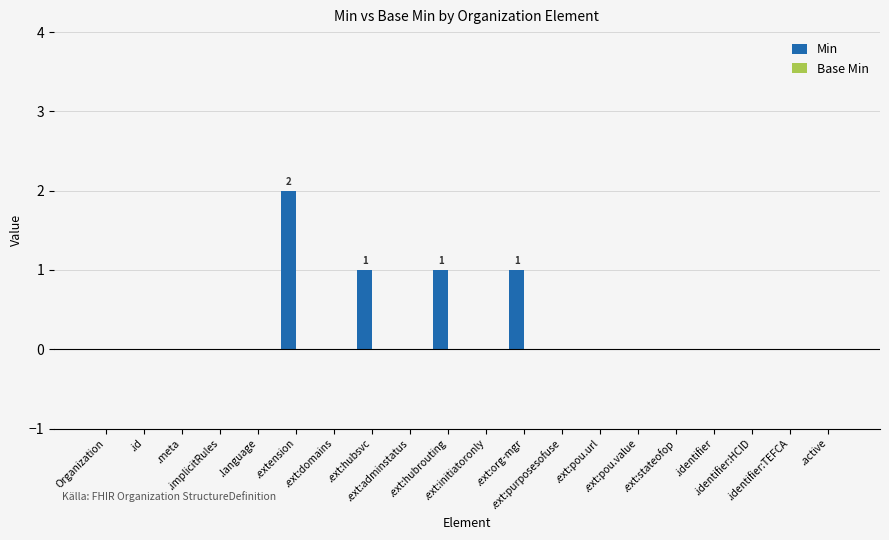

What is the sum of all values?

5